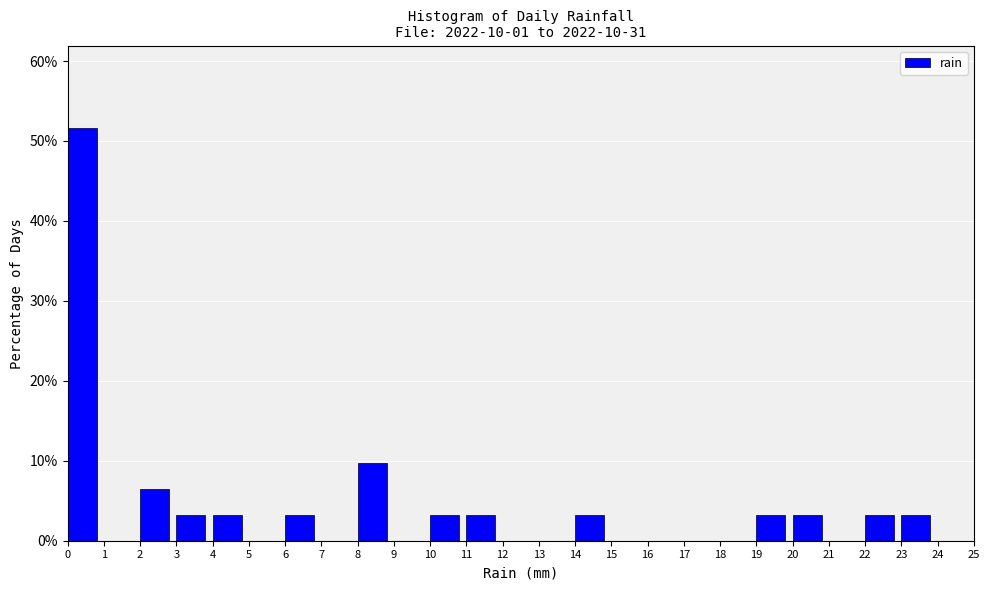

Over which range of the x-axis is the bar tallest?

0 to 1